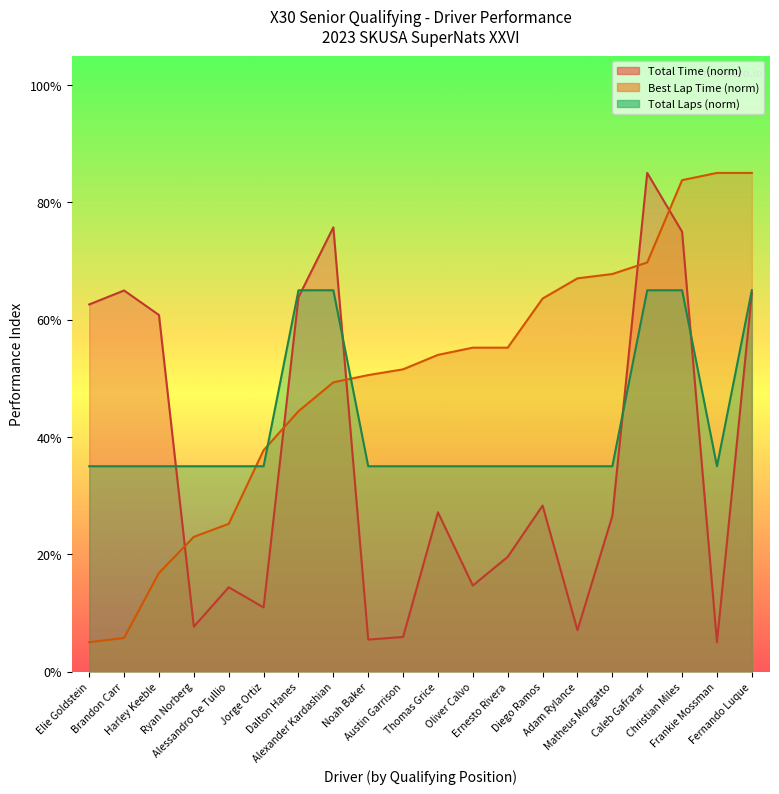

True or false: Best Lap time has more than 0 interior local peaks.

False